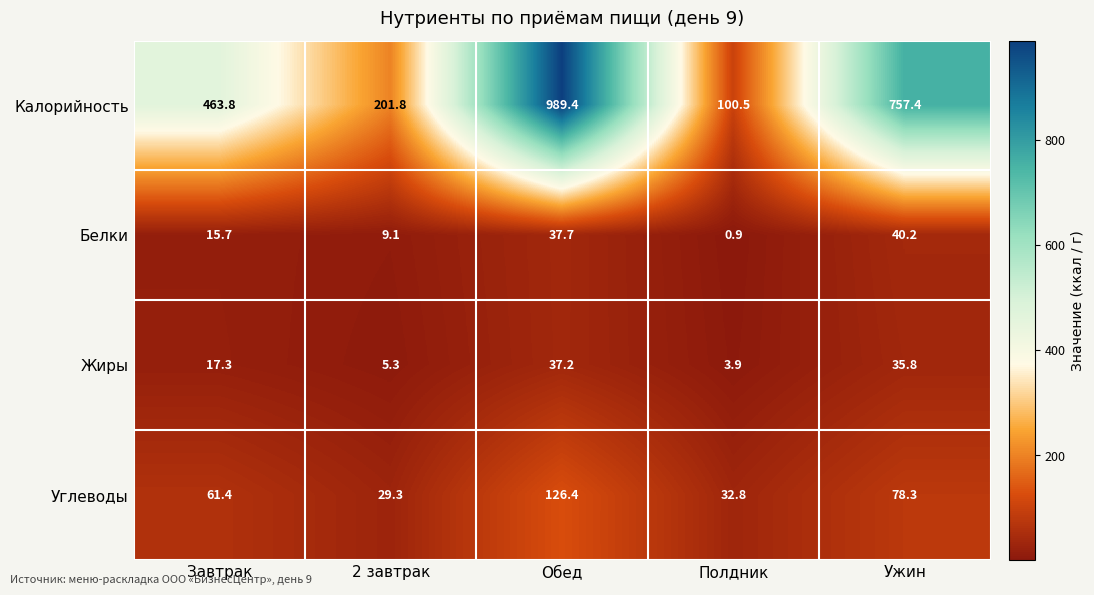

How many series are shown in this chart?

4